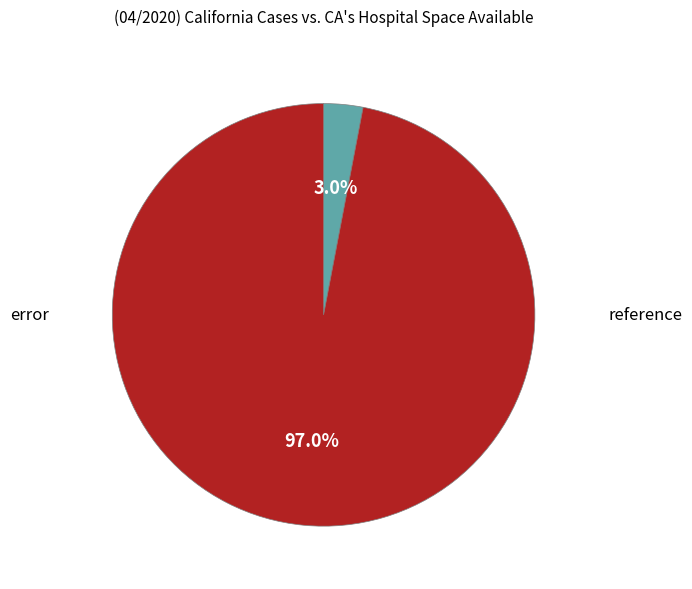

Which slice is the smallest?

error